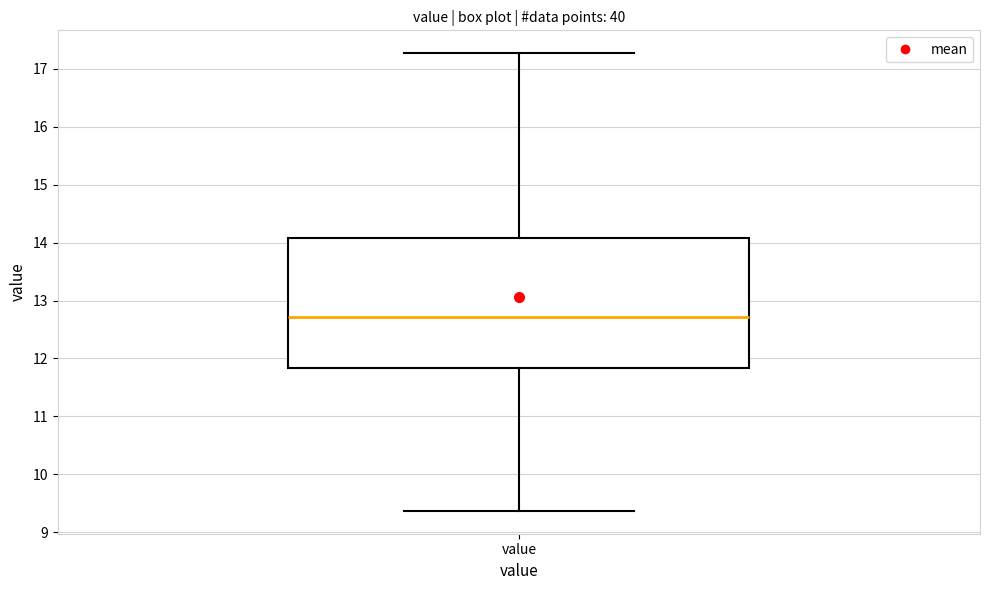

Read this box plot against the y-axis: the position of the median line, the range covered by the box, and the ends of both whiskers. The values are not printed on the chart, so give them approximately, as read against the axis.

median 12.7, box 11.8 to 14.1, whiskers 9.4 to 17.3